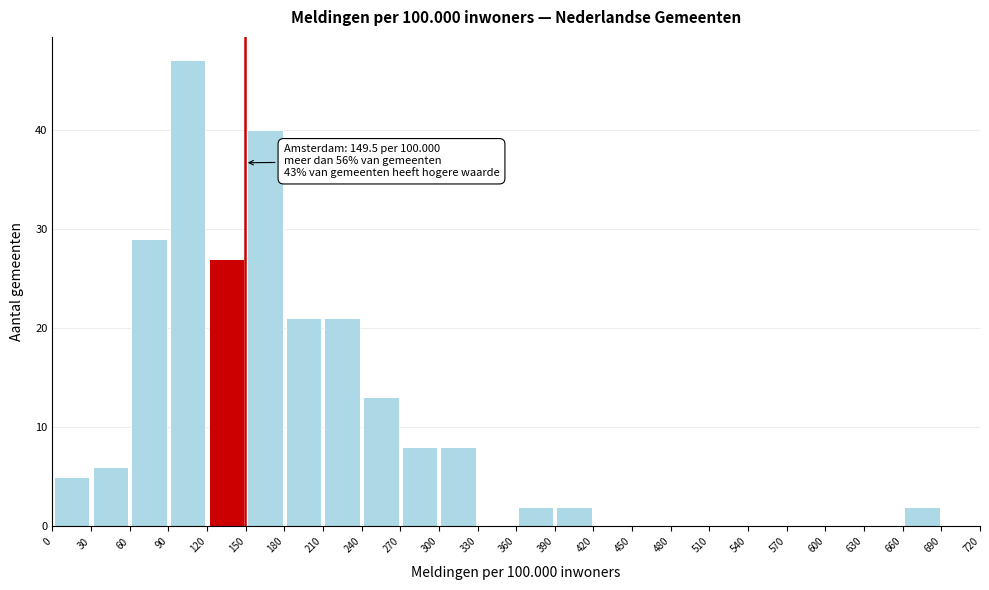

Over which range of the x-axis is the bar tallest?

90 to 120